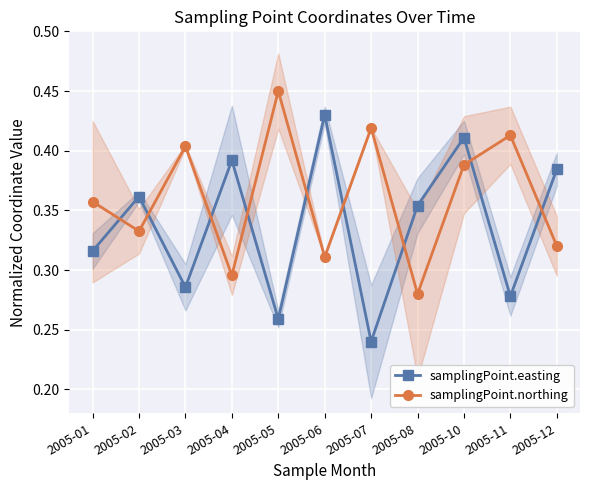

Which series has the largest range (max minus min)?

samplingPoint.easting